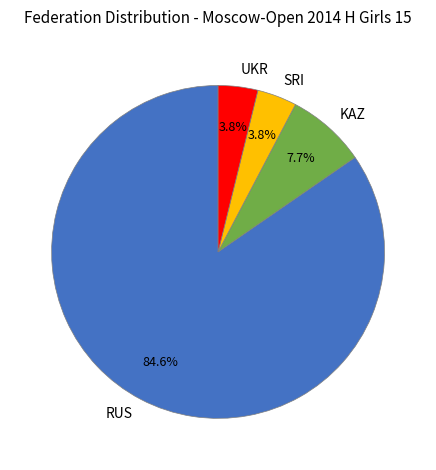

Is it true that SRI is 4% of the pie?

True